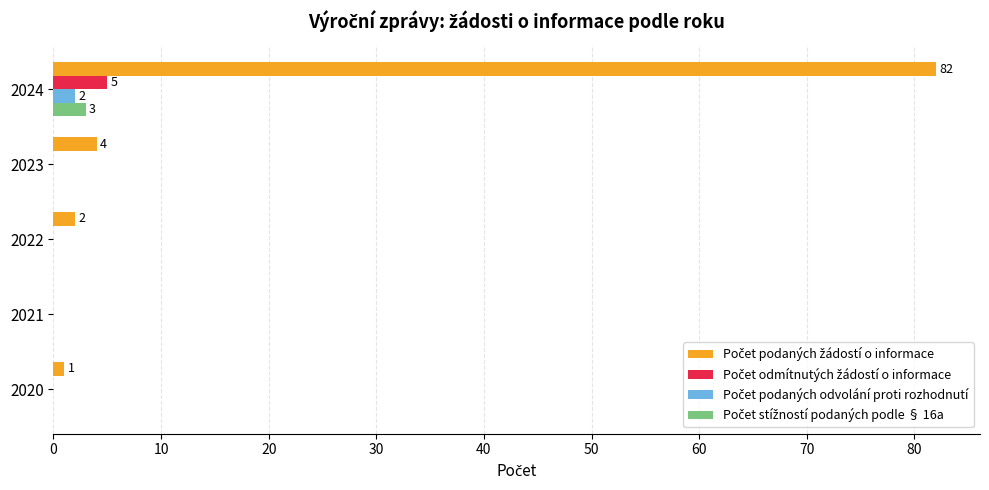

At which category is the sum across all series the highest?

2024